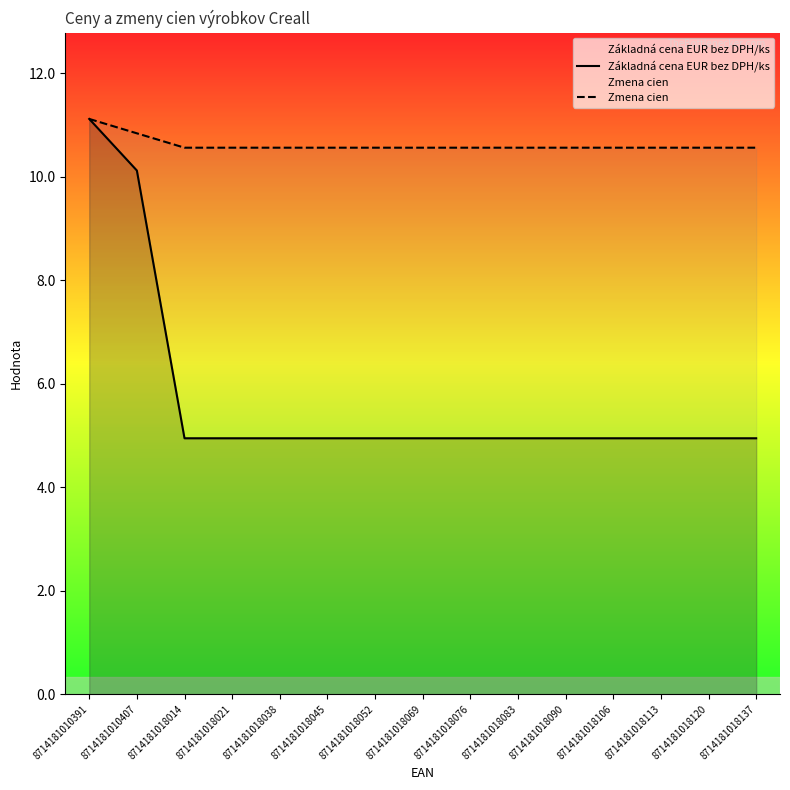

At which category does the chart reach its minimum across all series?

8714181018014